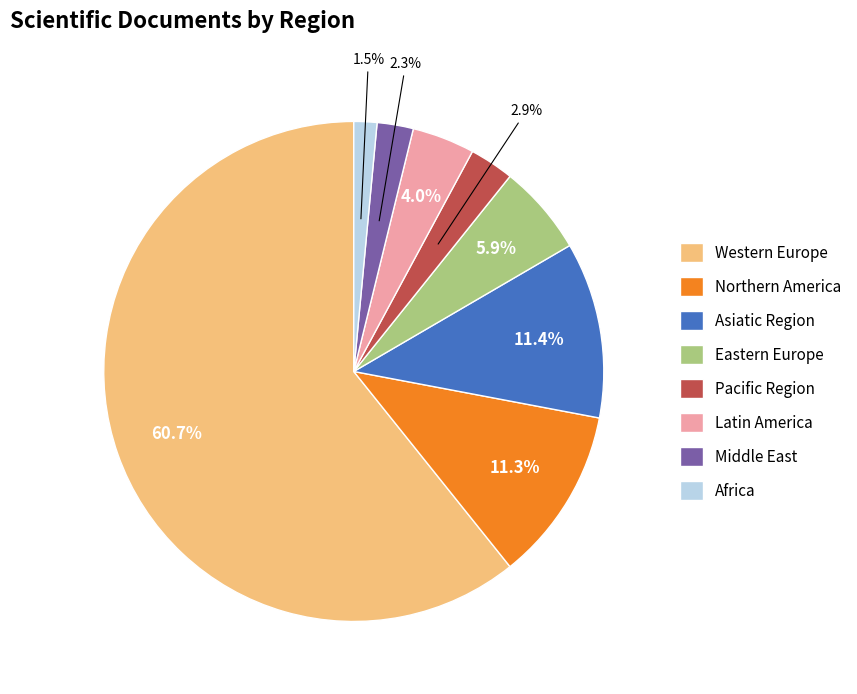

Which category has the smallest portion of the pie?

Africa